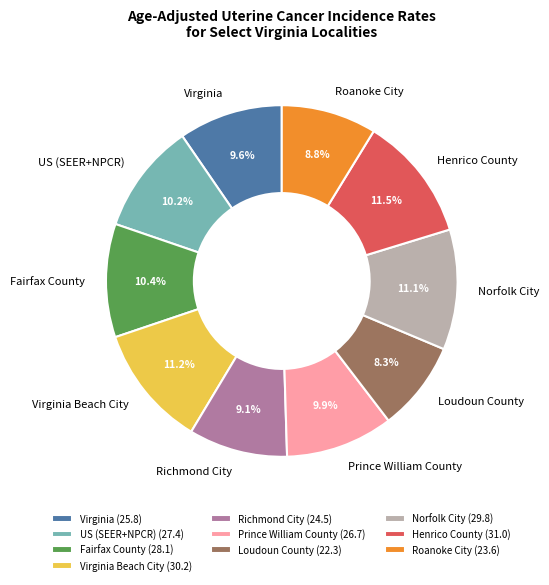

Is there any slice that represents more than half of the pie?

No